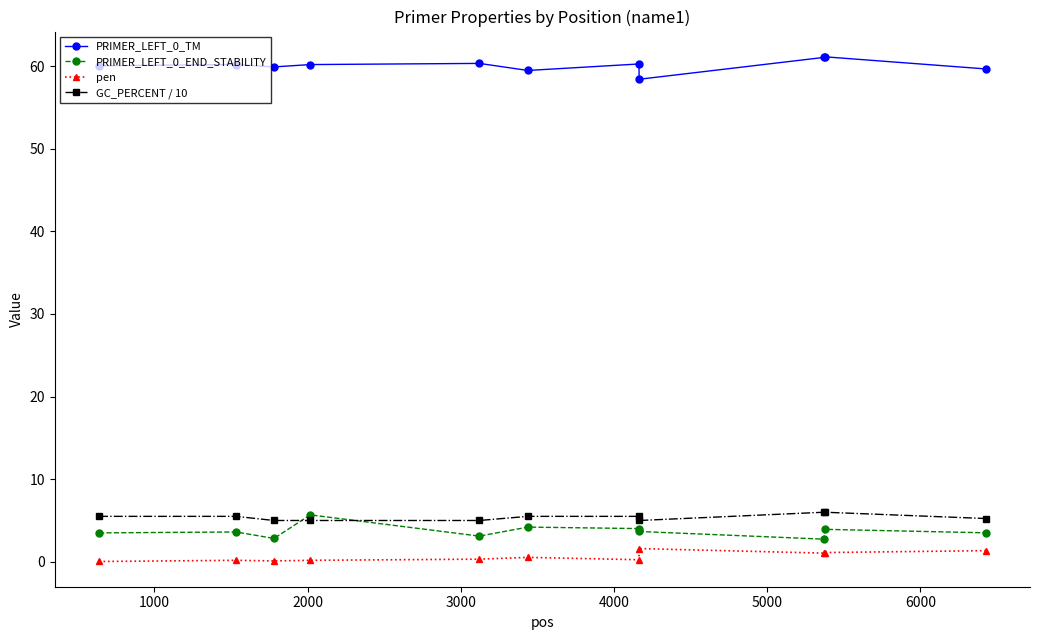

What is the value of the PRIMER_LEFT_0_TM point at the 11th from the left?

59.7